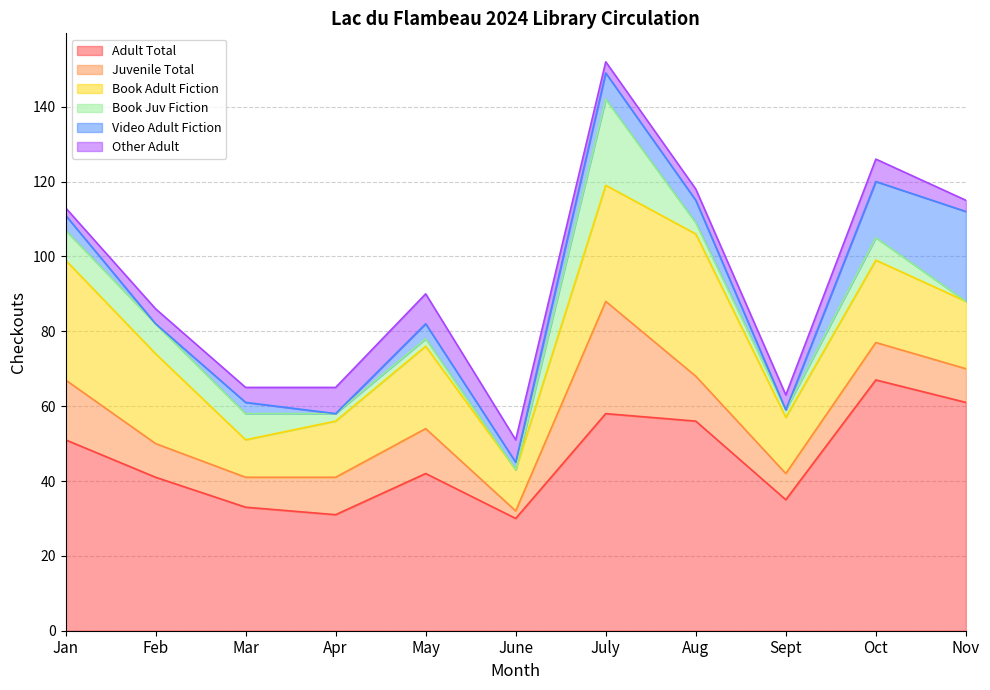

How many lines are shown in the chart?

6